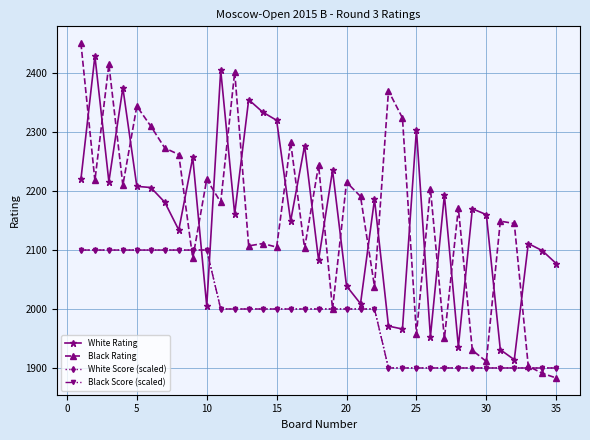

True or false: White Score (scaled) has more than 2 interior local peaks.

False